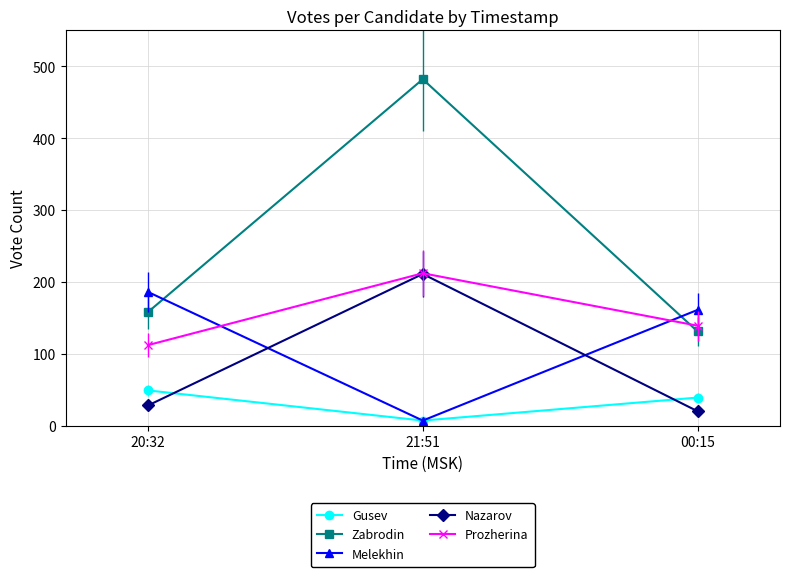

Reading left to right, extract all data points from this chart.

Gusev: 20:32=49	21:51=7	00:15=39
Zabrodin: 20:32=158	21:51=482	00:15=131
Melekhin: 20:32=186	21:51=7	00:15=161
Nazarov: 20:32=28	21:51=211	00:15=20
Prozherina: 20:32=112	21:51=212	00:15=139